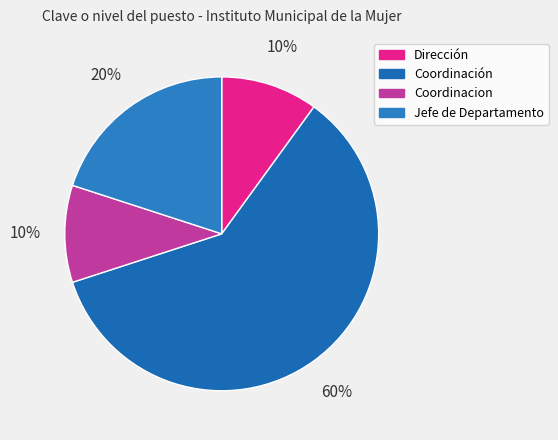

The Coordinación slice represents 69% of the pie. True or false?

False